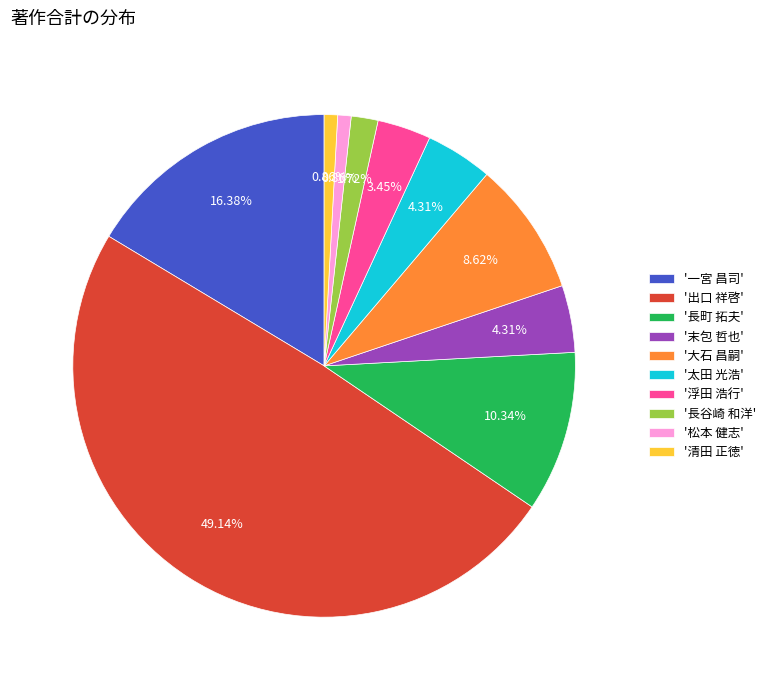

Which has a higher value, '長谷崎 和洋' or '浮田 浩行'?

'浮田 浩行'